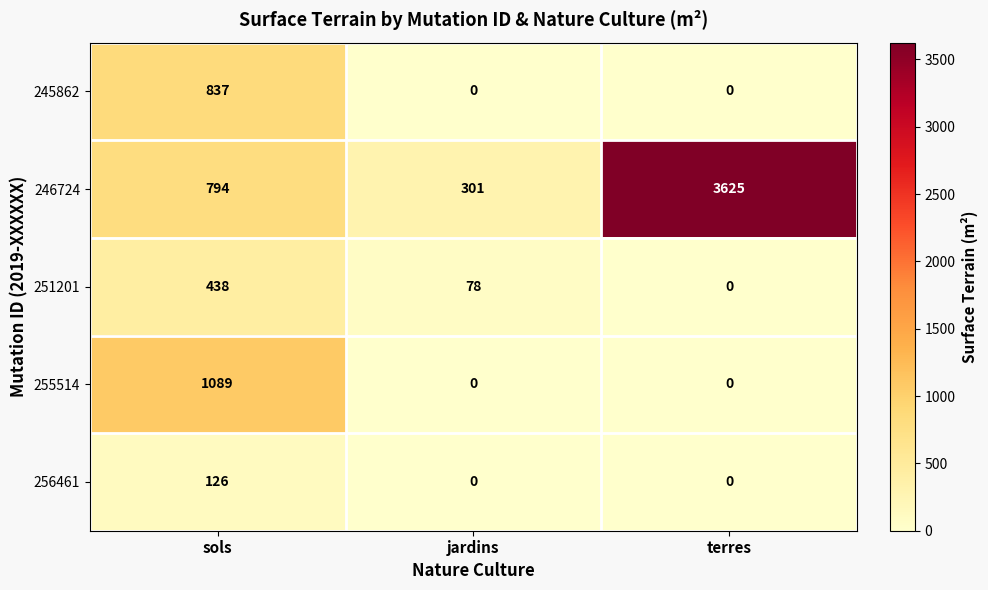

Which series has the largest range (max minus min)?

246724